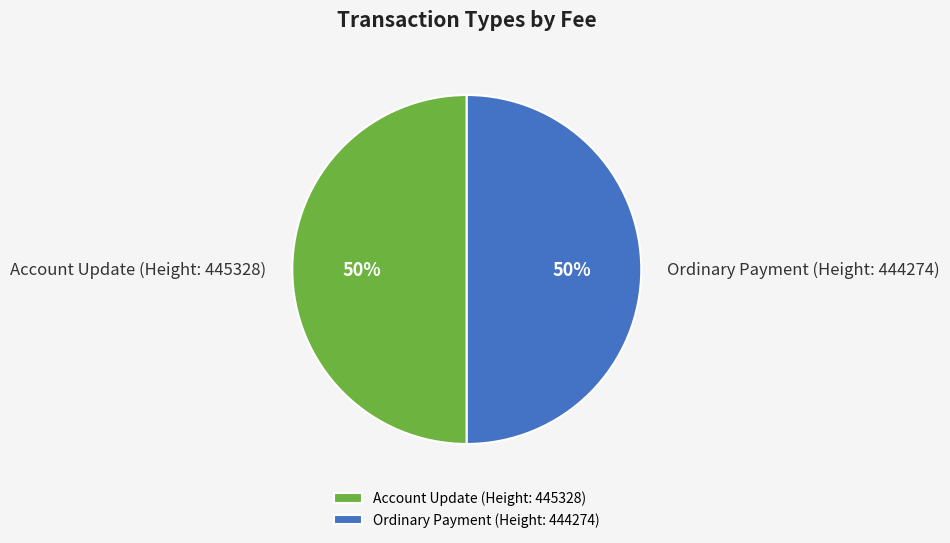

To the nearest percent, what is the combined percentage of Account Update (Height: 445328) and Ordinary Payment (Height: 444274)?

100%